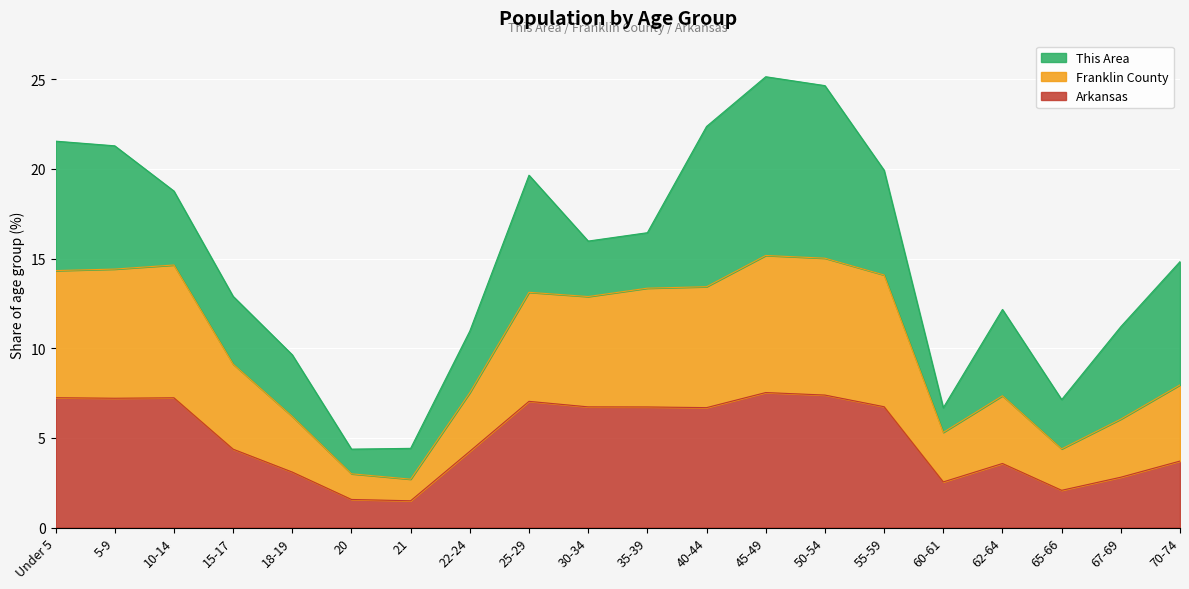

True or false: Franklin County and Arkansas intersect in this chart.

False